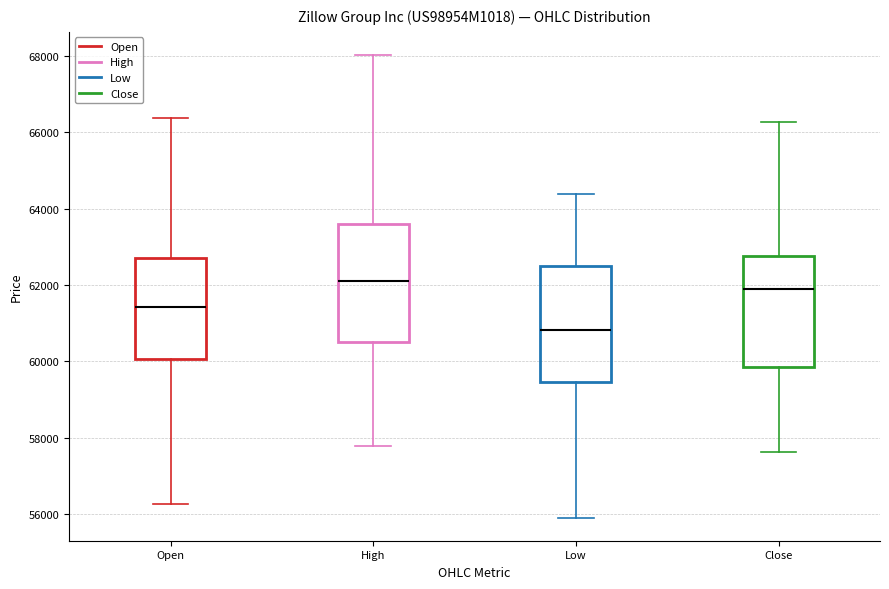

Which box's median line is the lowest?

Low